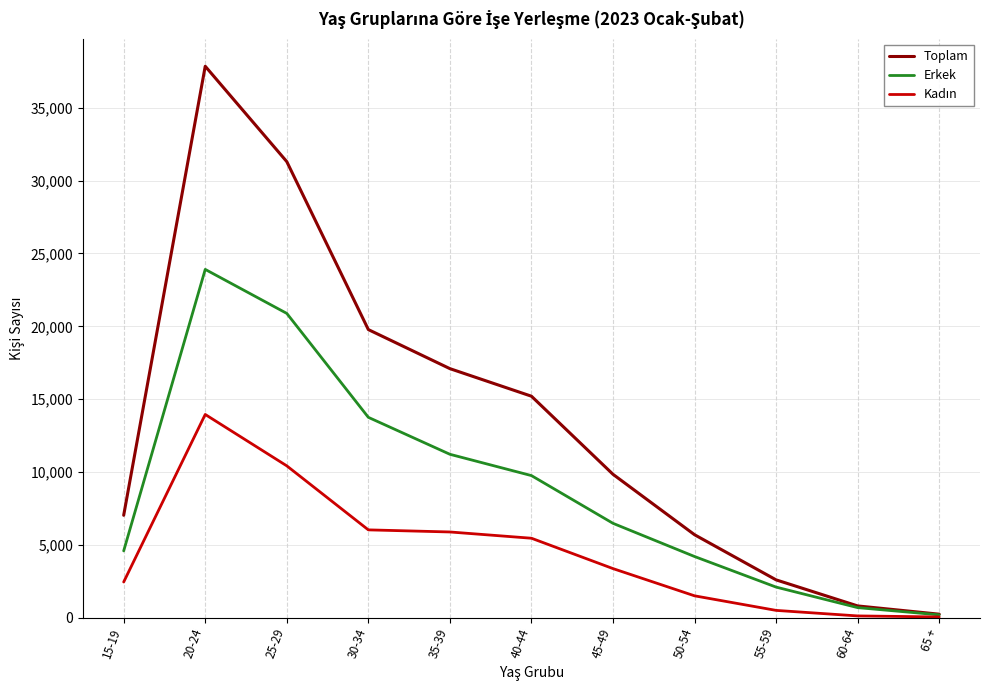

What position from the left is 25-29?

3